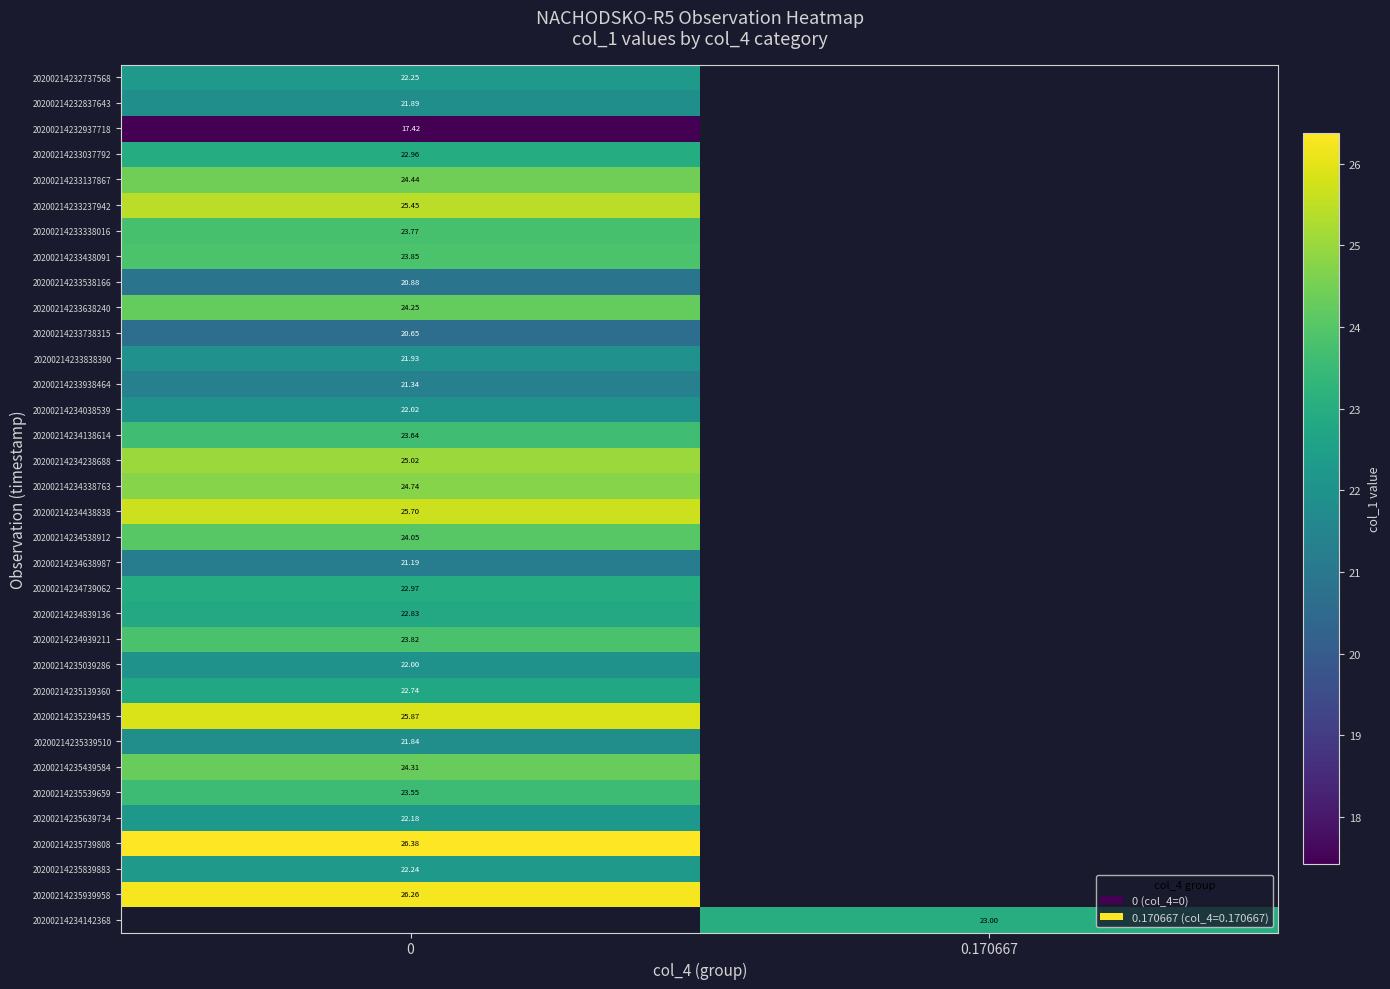

How many series are shown in this chart?

34